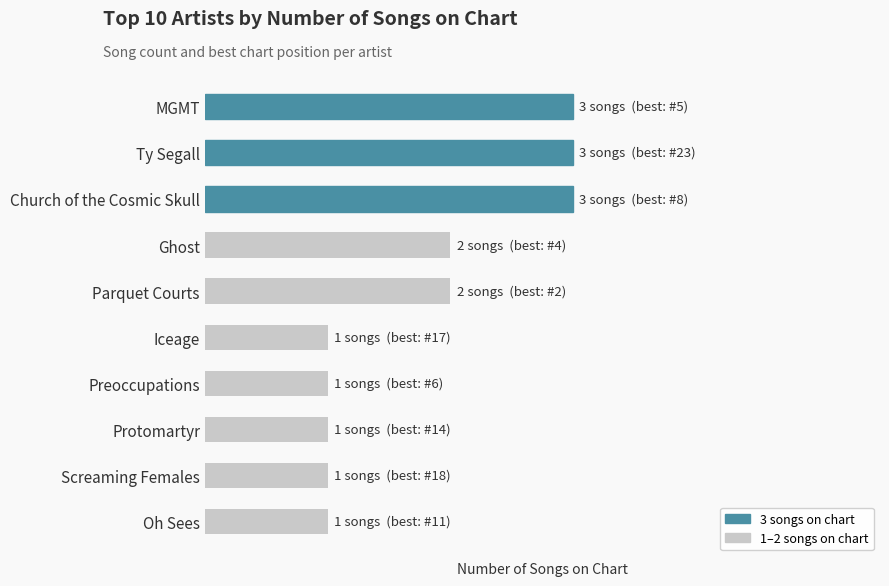

What is the minimum value shown in the chart?

1